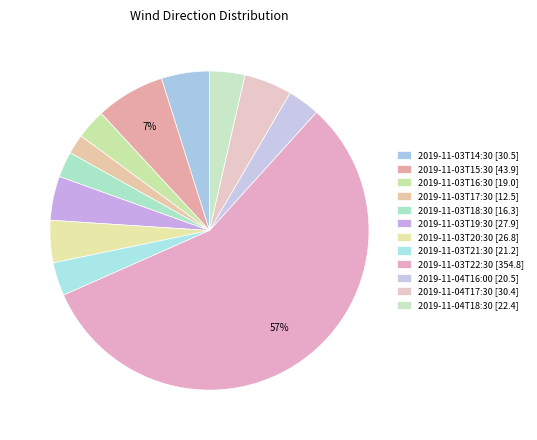

What is the largest slice in the pie chart?

2019-11-03T22:30